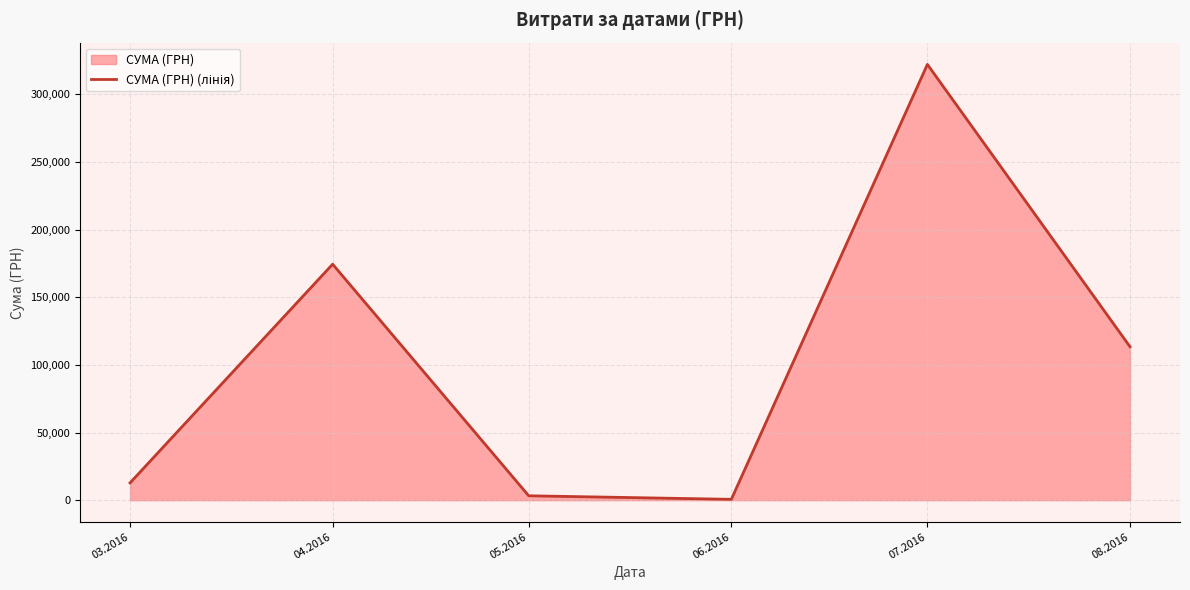

Between 04.2016 and 03.2016, which is larger?

04.2016